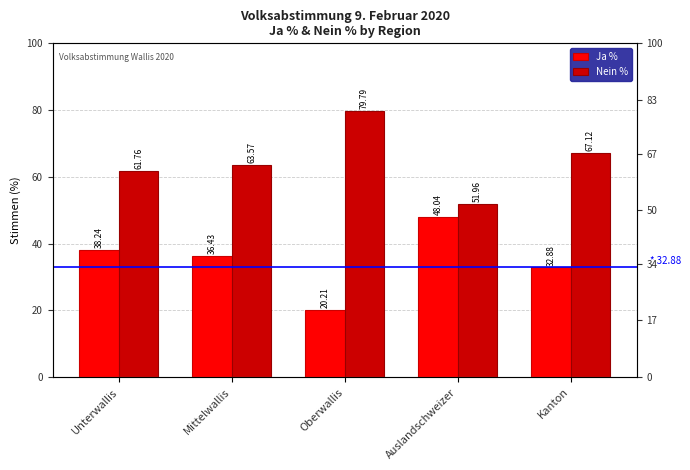

What is the label of the 1st bar from the right?

Kanton